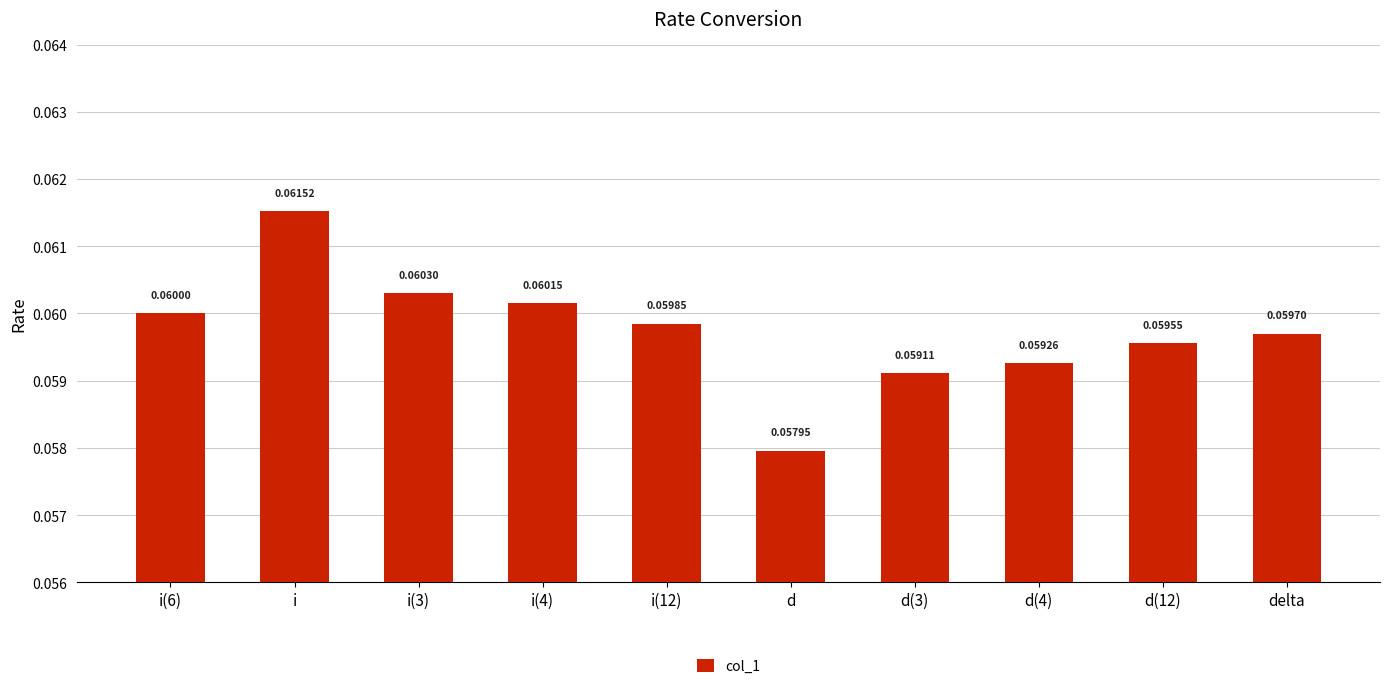

Which has a higher value, d(12) or d(3)?

d(12)